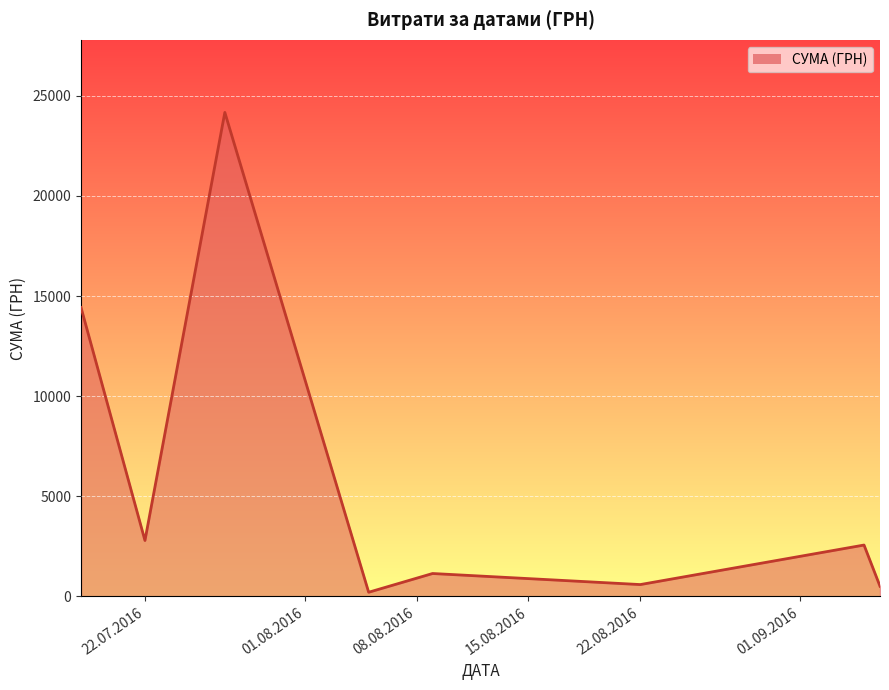

What is the average value?

5795.7